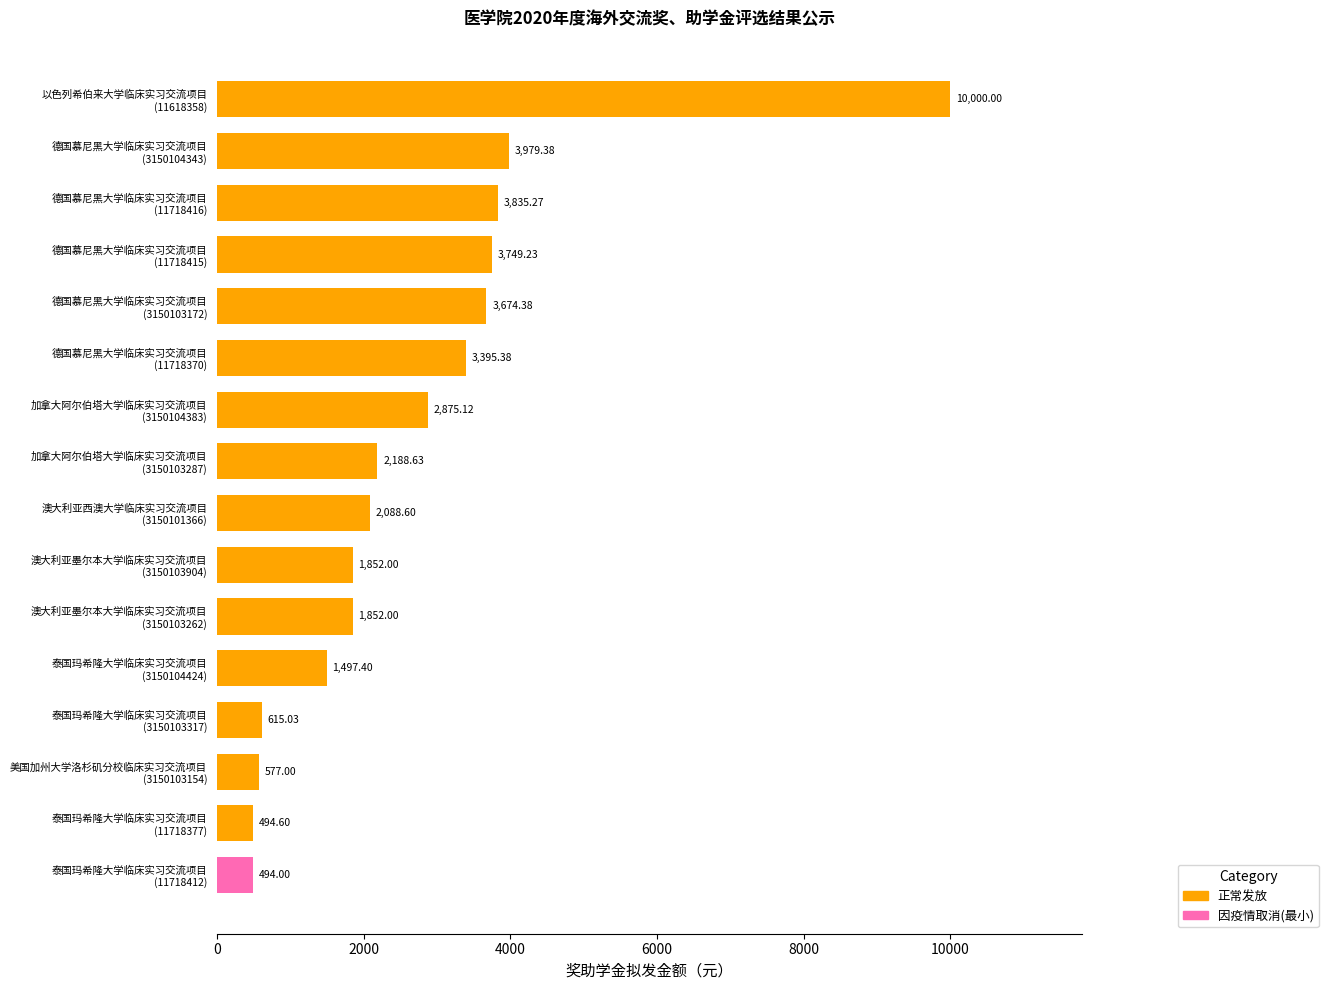

What is the difference between the maximum and minimum values?

9506.0